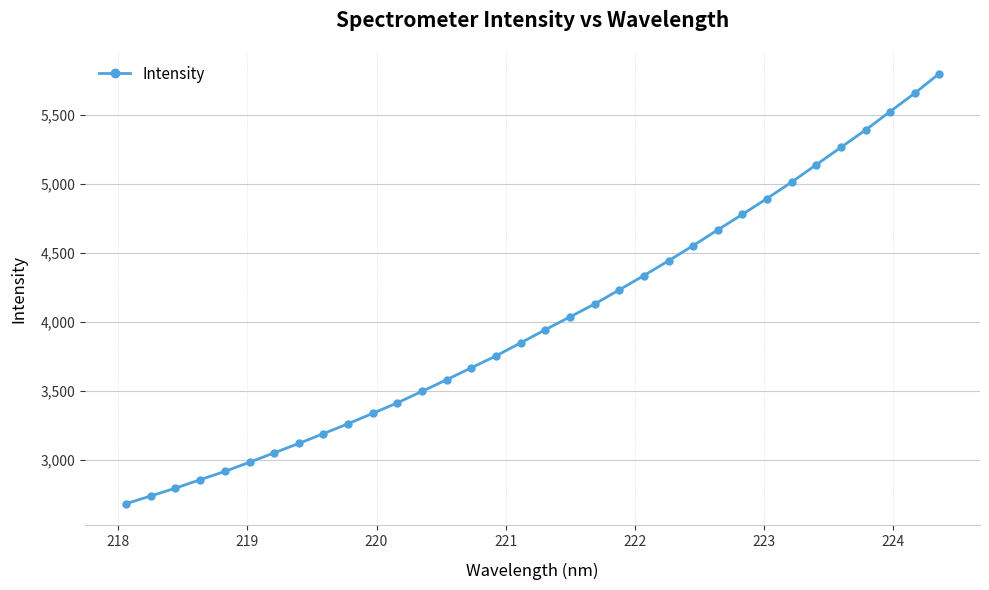

What is the maximum value shown in the chart?

5799.2